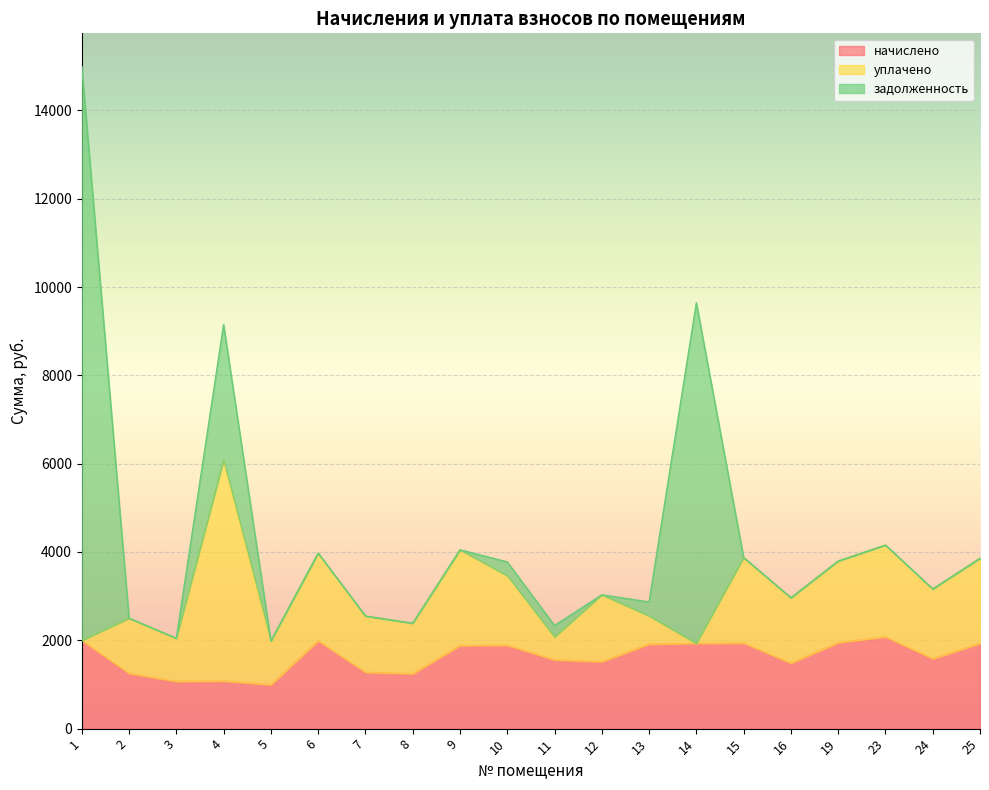

What is the spread (max minus min) of values at 12?

1515.2